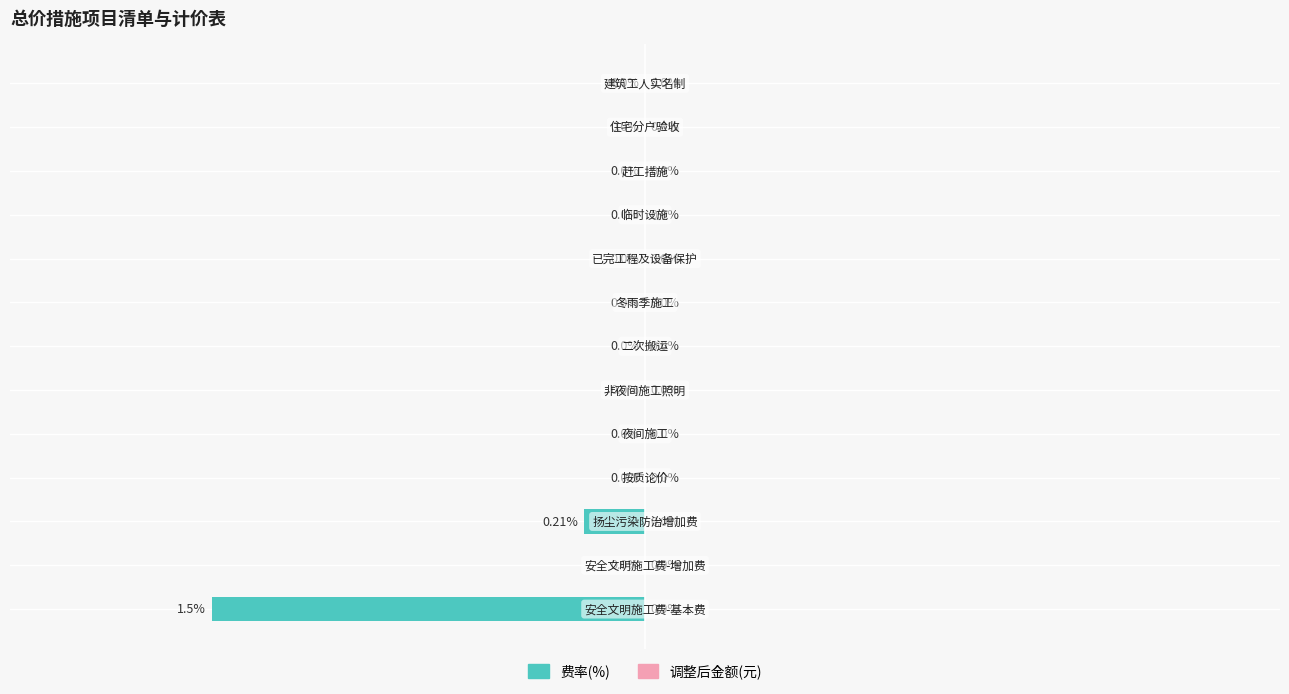

Are the bars horizontal?

Yes